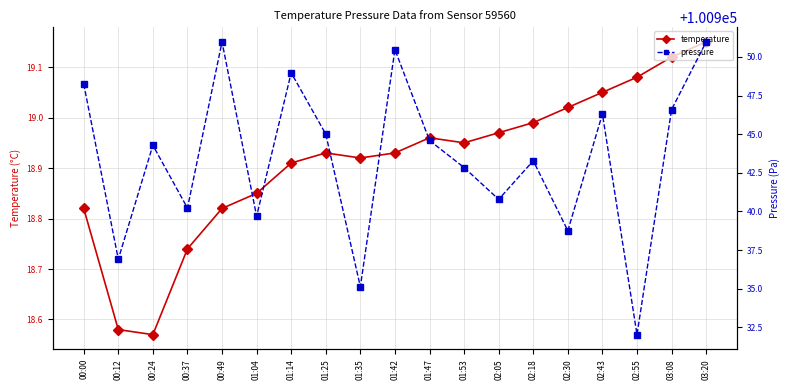

Is it true that pressure equals 34974.4 at 01:14?

False